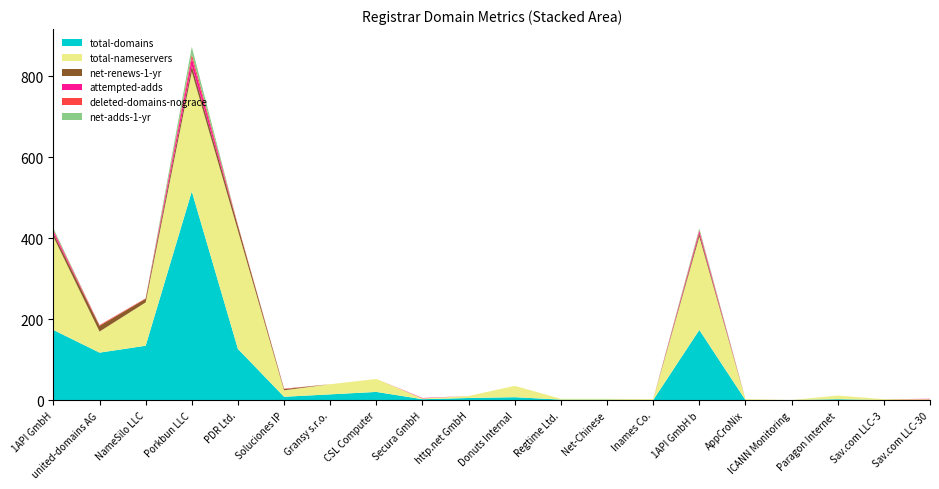

Reading left to right, transcribe all the data shown in this chart.

total-domains: 174	118	135	516	127	9	15	21	3	6	8	2	2	1	174	1	1	3	1	1
total-nameservers: 230	52	107	295	292	16	25	32	2	5	28	2	2	2	230	2	0	9	2	2
net-renews-1-yr: 8	14	9	15	12	3	0	0	0	0	0	0	0	0	8	0	0	0	0	0
attempted-adds: 6	0	0	19	0	0	0	0	1	0	0	0	0	0	6	0	0	0	0	1
deleted-domains-nograce: 3	2	1	10	2	1	0	0	0	0	0	0	0	0	3	0	0	0	0	0
net-adds-1-yr: 4	0	0	18	0	0	0	0	0	0	0	0	0	0	4	0	0	0	0	0